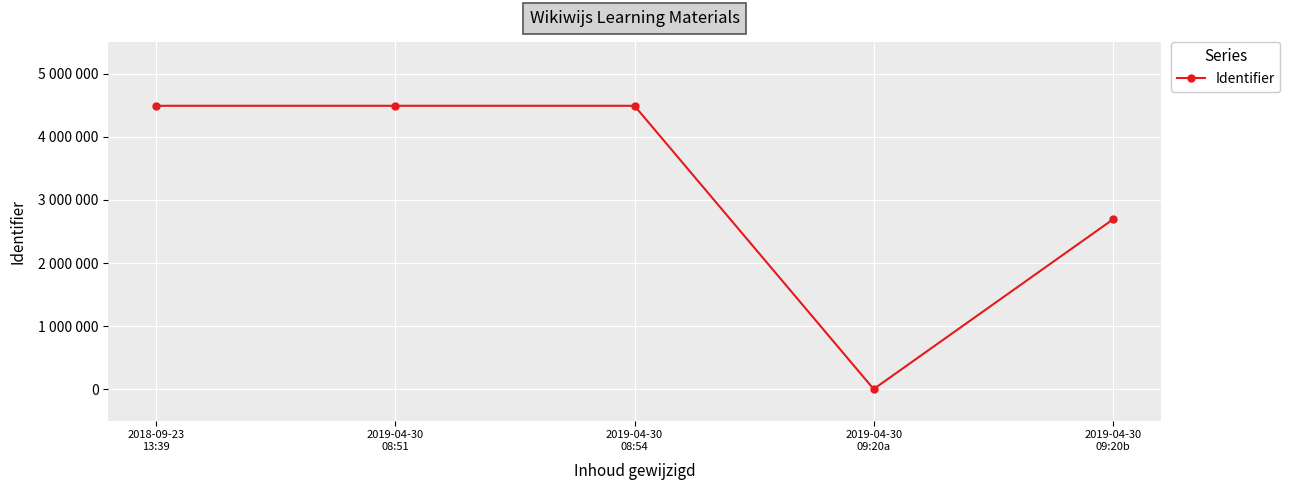

Rank the categories by value from lowest to highest.

2019-04-30
09:20a, 2019-04-30
09:20b, 2019-04-30
08:54, 2019-04-30
08:51, 2018-09-23
13:39